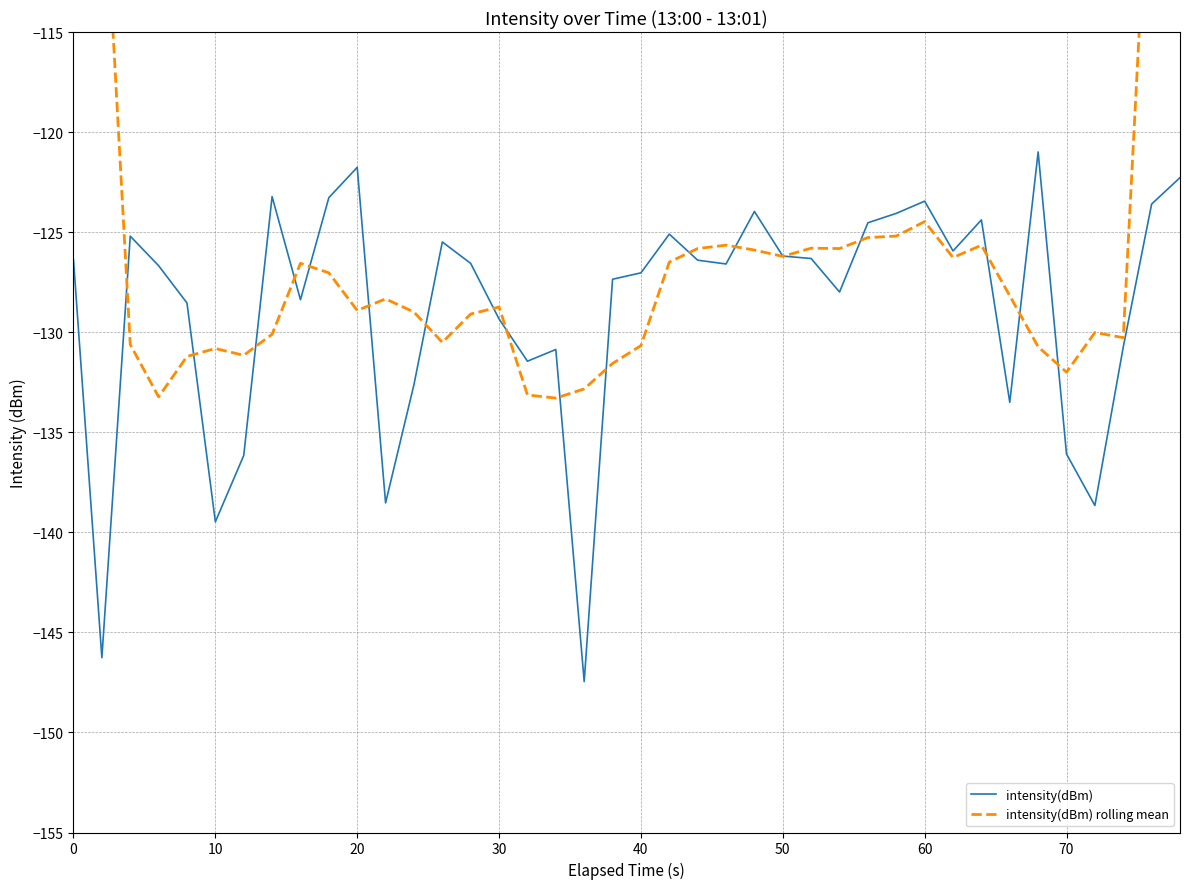

What is the value of the intensity(dBm) rolling mean point at the 35th from the left?

-130.7